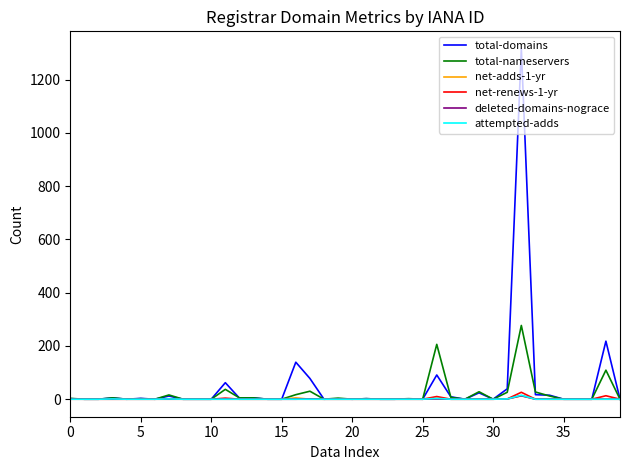

What is the maximum value for total-domains?

1316